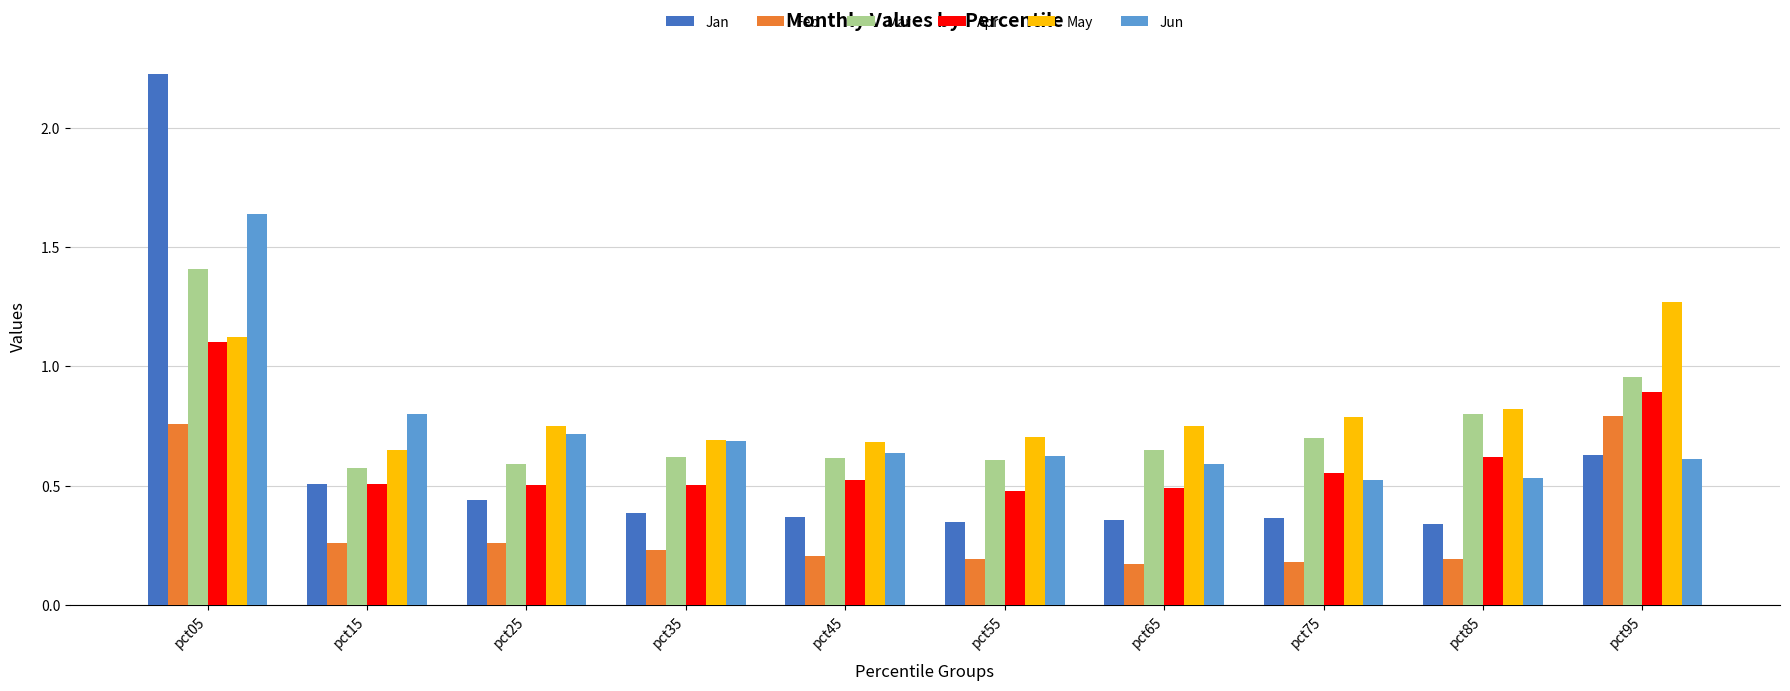

At pct45, list the series in order from largest to smallest.

May, Jun, Mar, Apr, Jan, Feb